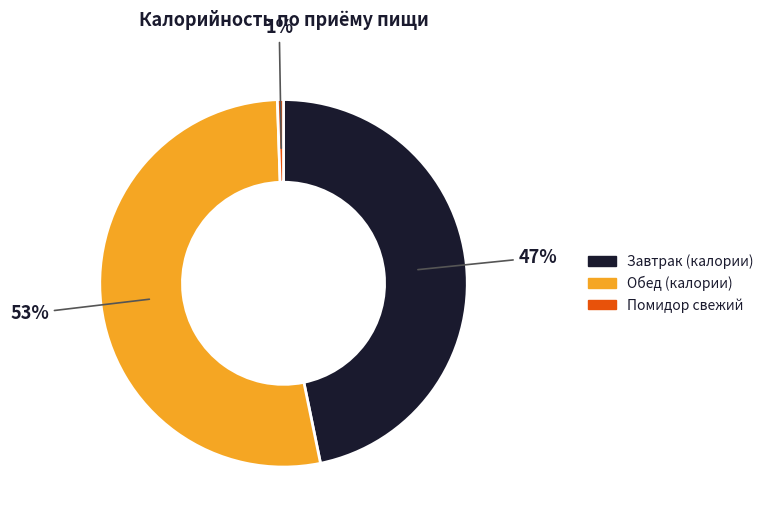

Does any single category account for the majority?

Yes